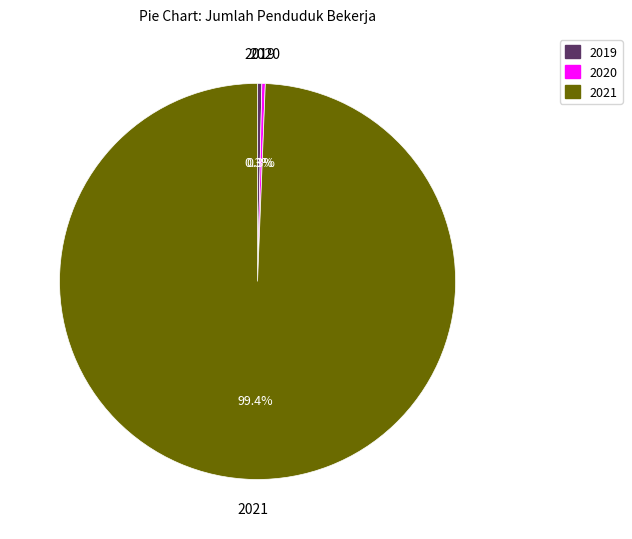

True or false: 2020 accounts for 10% of the total.

False